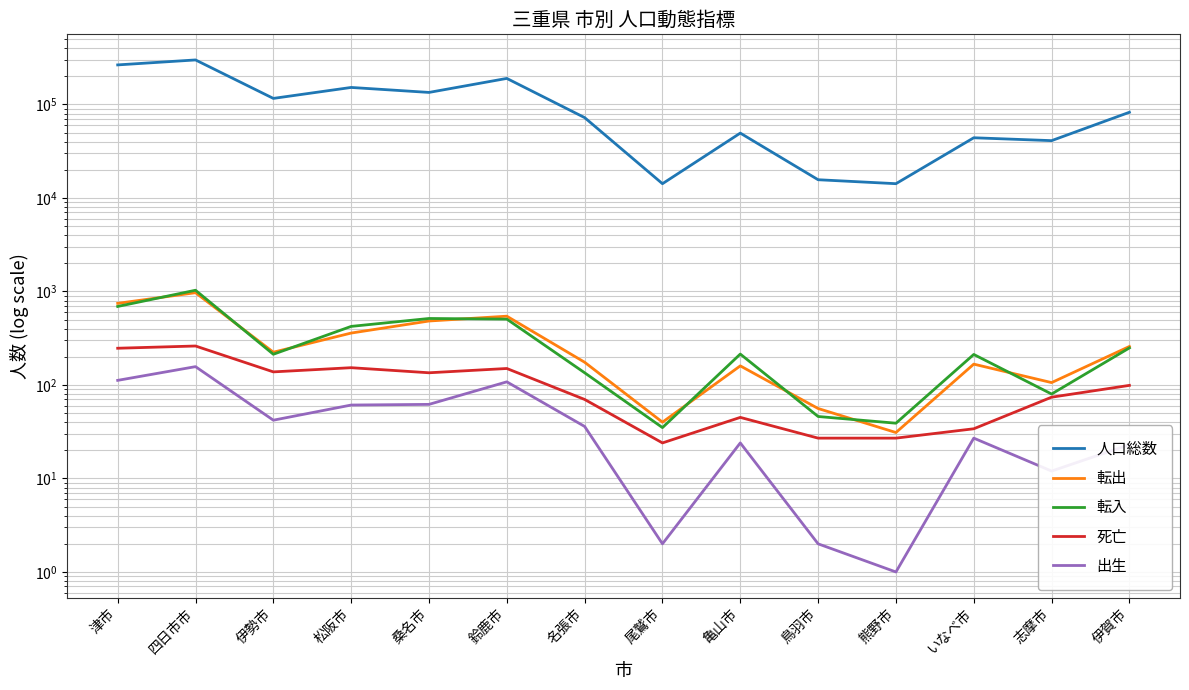

At which category does 転出 reach its first local peak?

四日市市